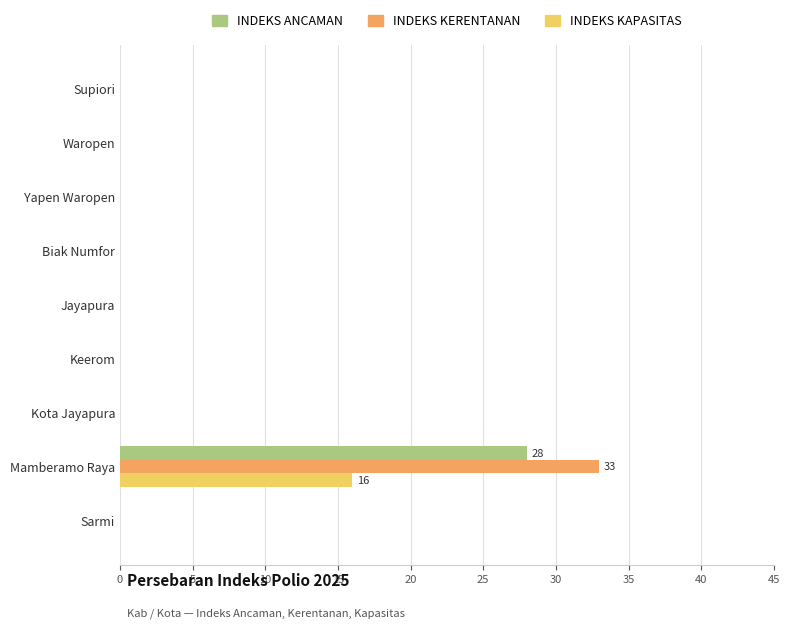

At which category is the sum across all series the highest?

Mamberamo Raya